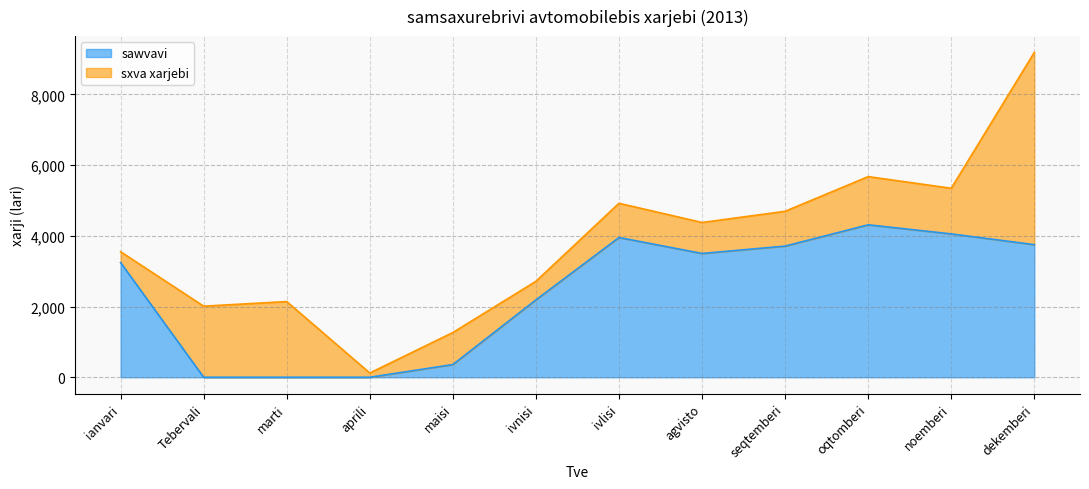

True or false: the data has more than 0 interior local peaks.

True